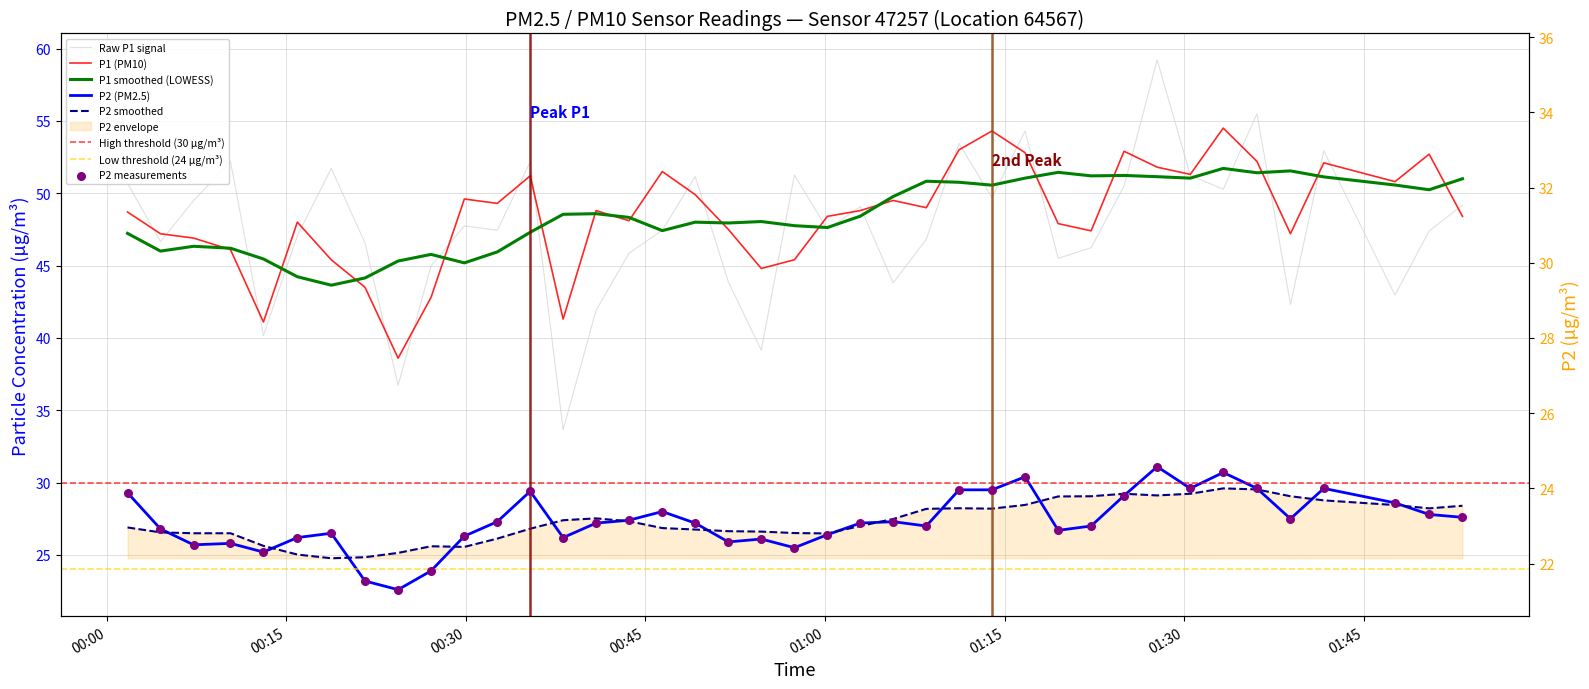

What is the total value across all series at 00:00?

78.0